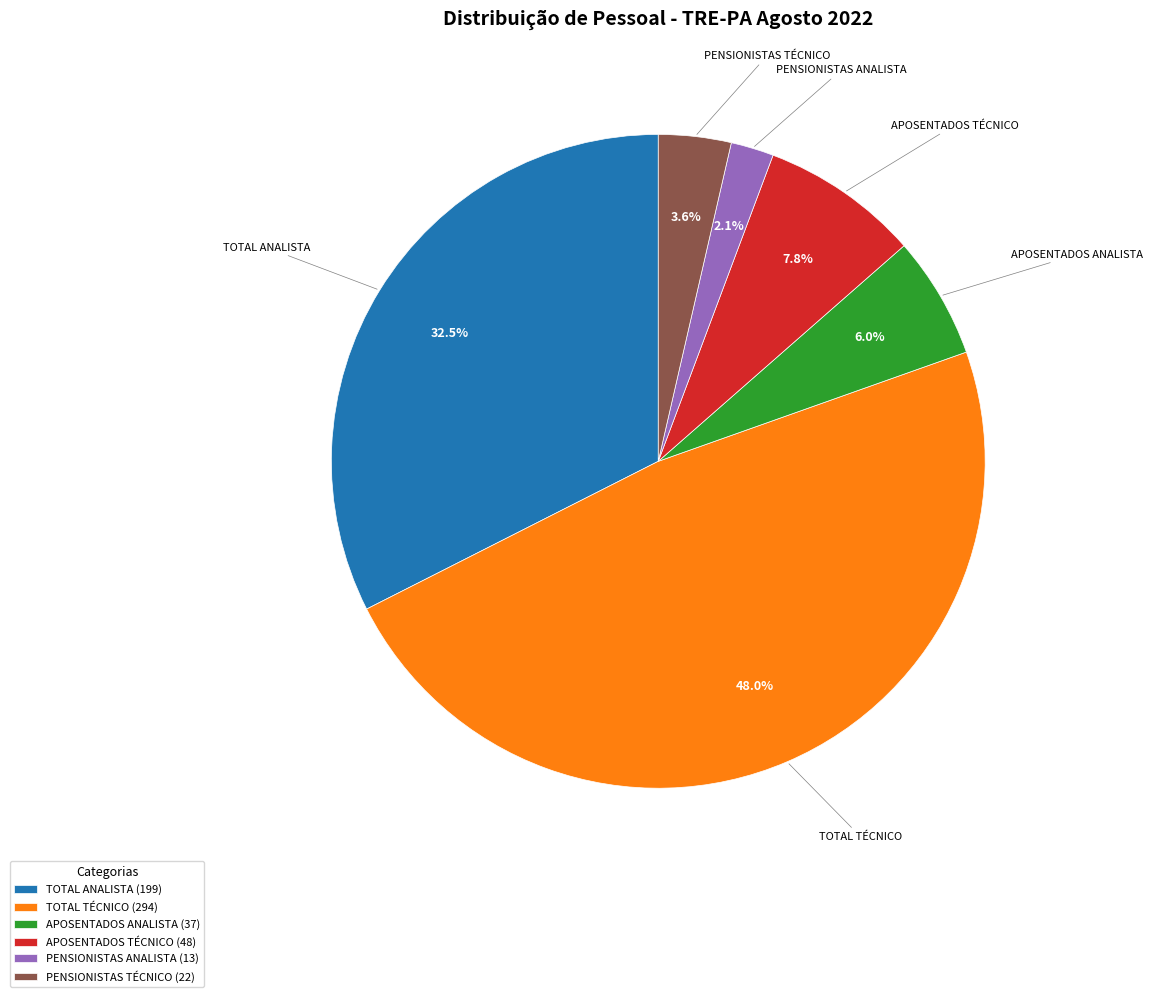

Does APOSENTADOS TÉCNICO represent more than half of the total?

No